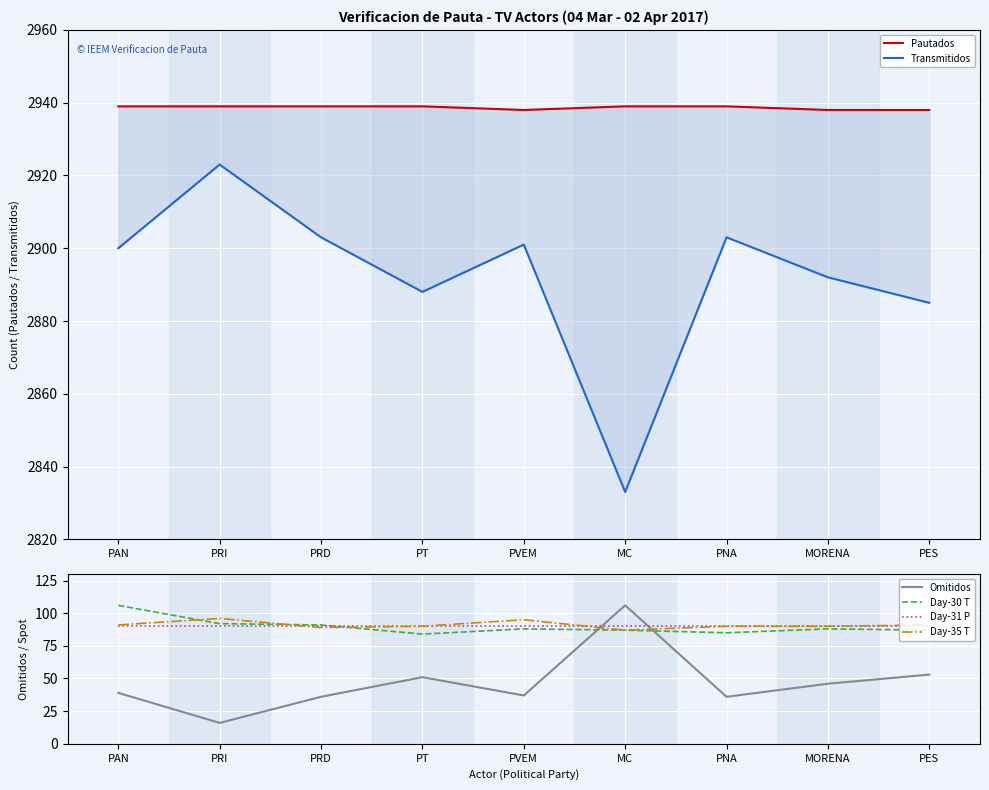

The value of Day-30 T at PT is 45. True or false?

False